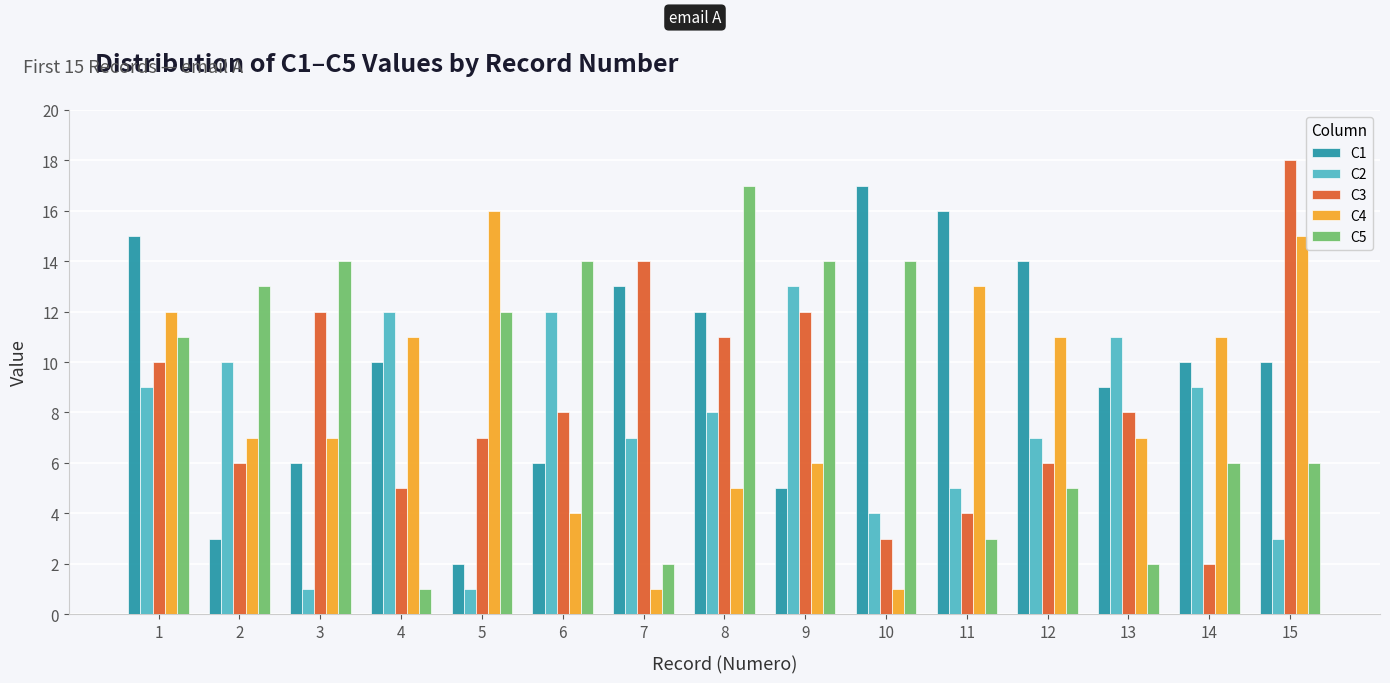

Rank the series at 8 from highest to lowest value.

C5, C1, C3, C2, C4